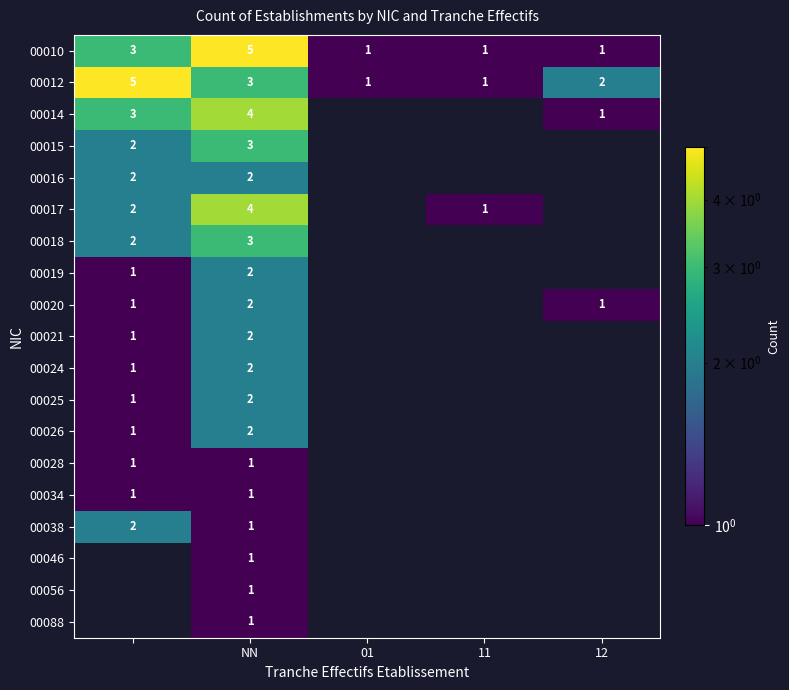

Is it true that 00088 equals 1 at NN?

True